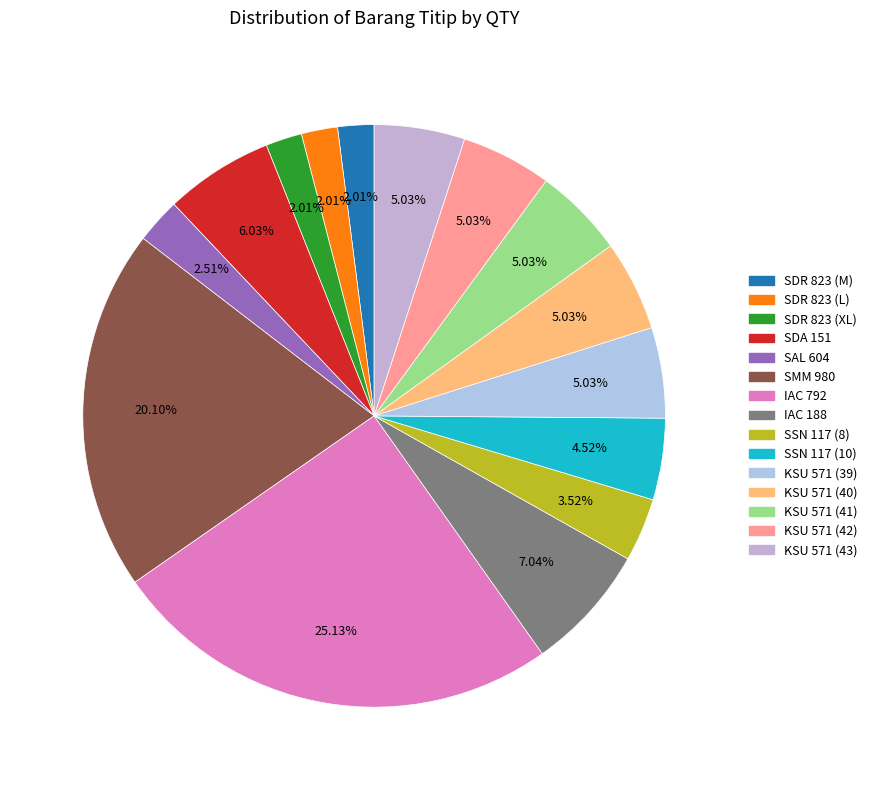

How many slices are in this pie chart?

15